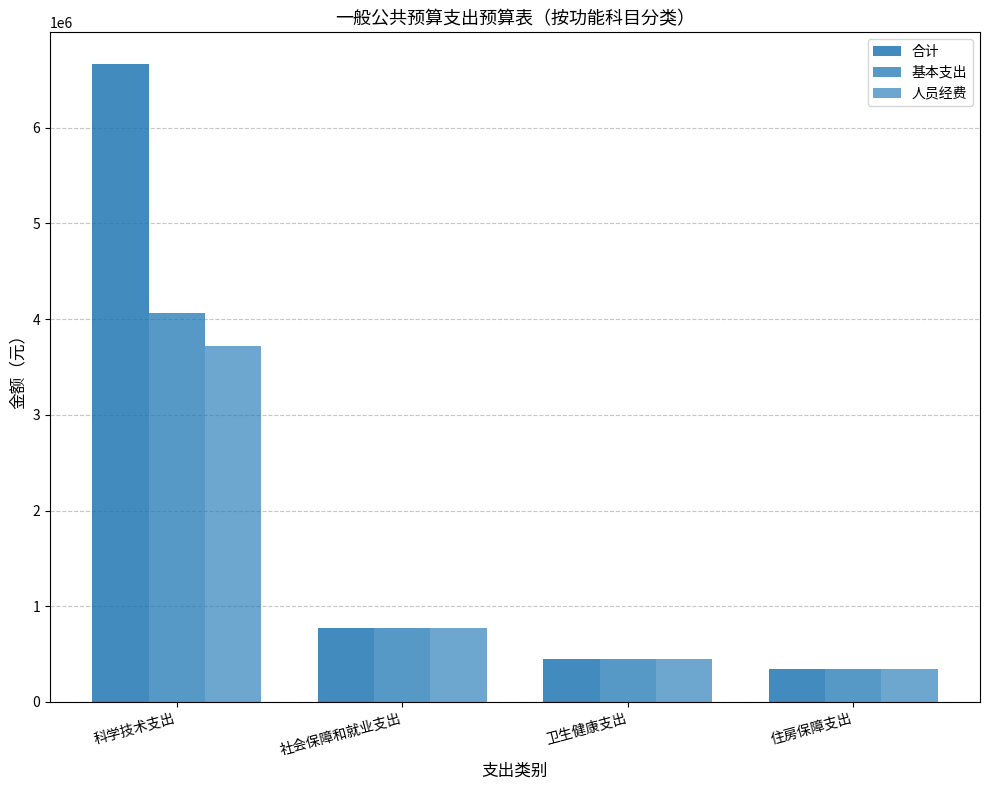

Where is 人员经费 nearest to the value 2032006?

社会保障和就业支出